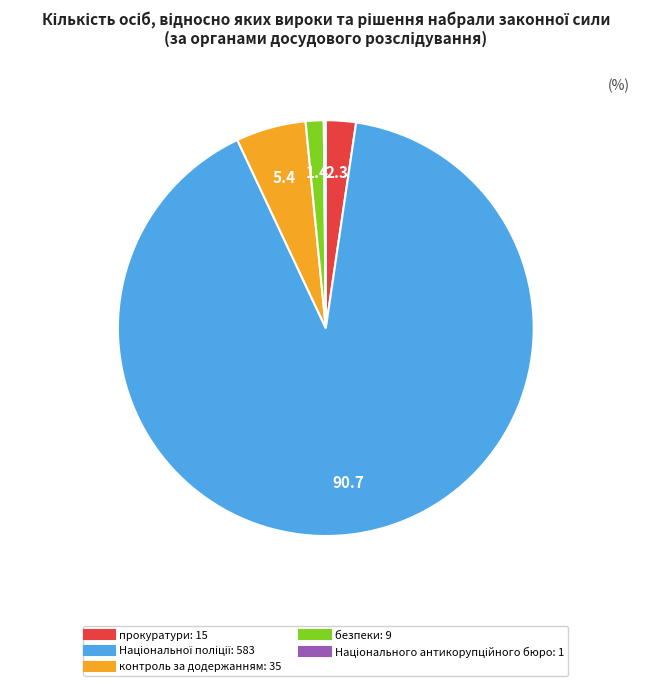

Is the sum of прокуратури and безпеки greater than half?

No